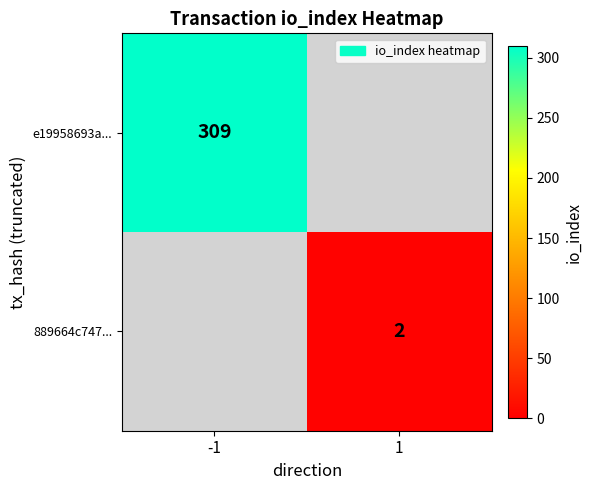

The 889664c747... series shows 2 at 1. True or false?

True